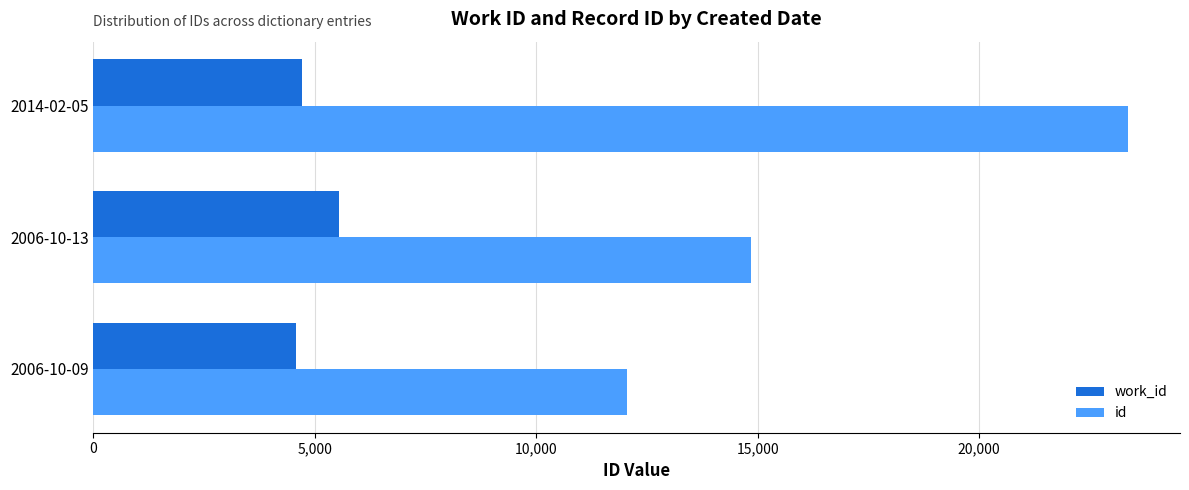

What is the sum of the id values at 2006-10-09 and 2006-10-13?

26899